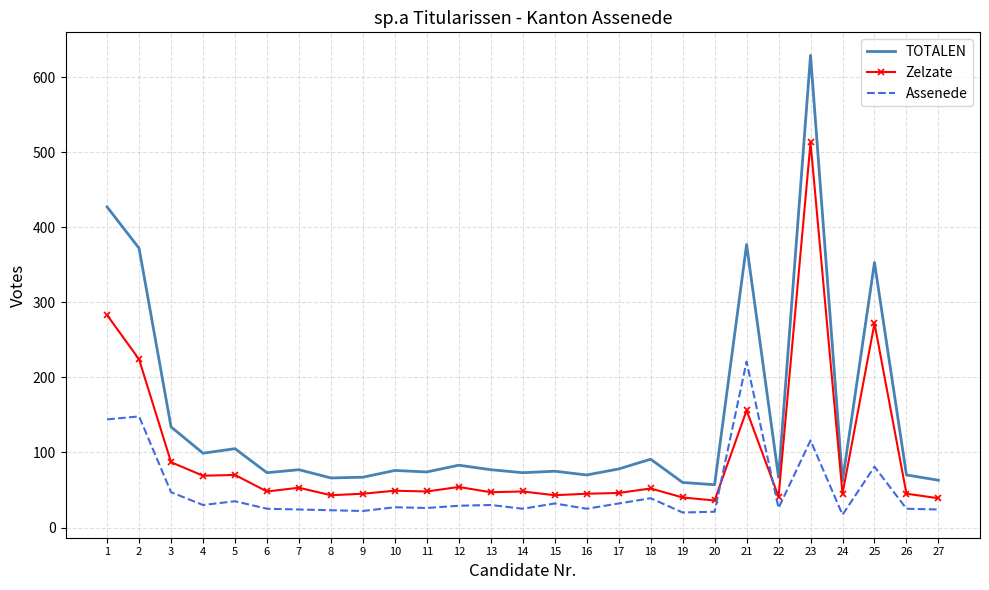

True or false: Assenede and TOTALEN intersect in this chart.

False